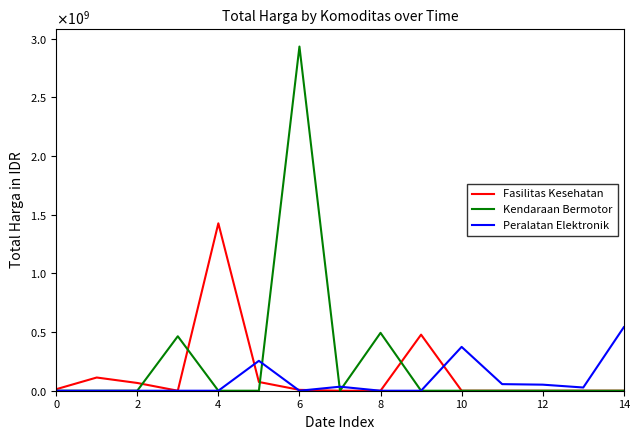

Does the chart have visible grid lines?

No